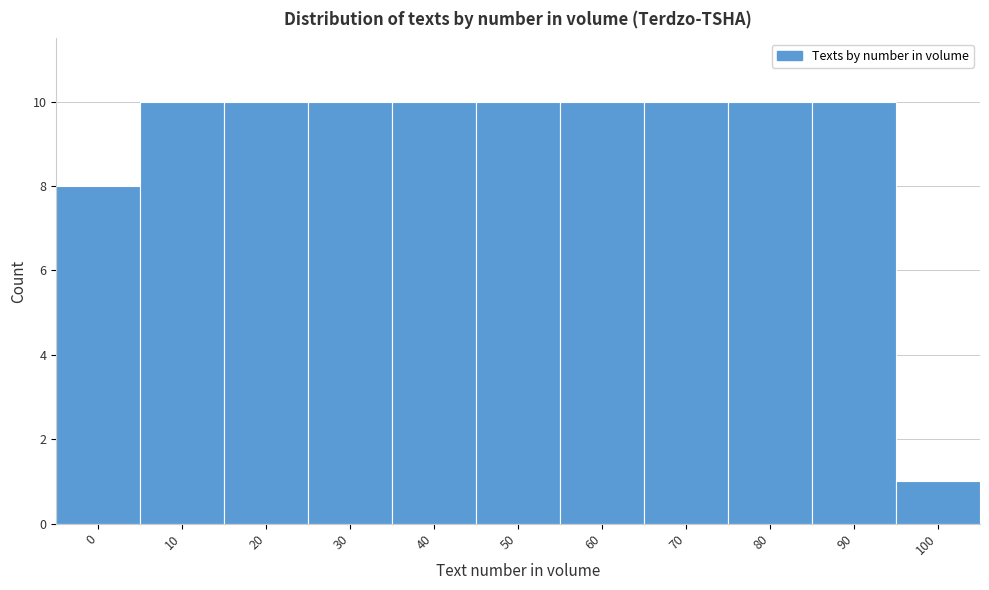

Reading left to right, list all the values displayed in this chart.

0=8	10=10	20=10	30=10	40=10	50=10	60=10	70=10	80=10	90=10	100=1